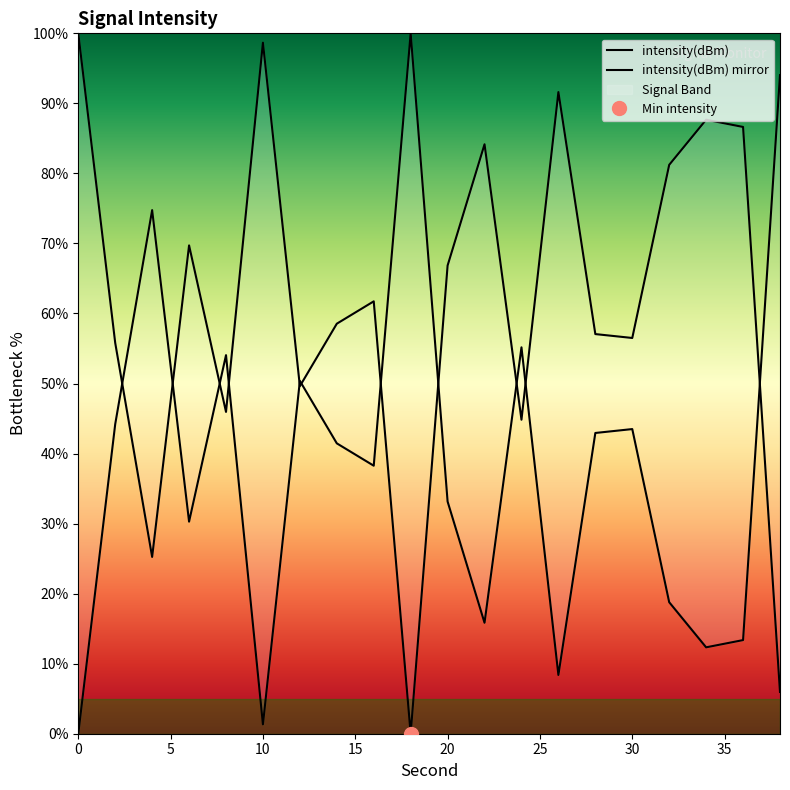

How many categories are shown in the chart?

20